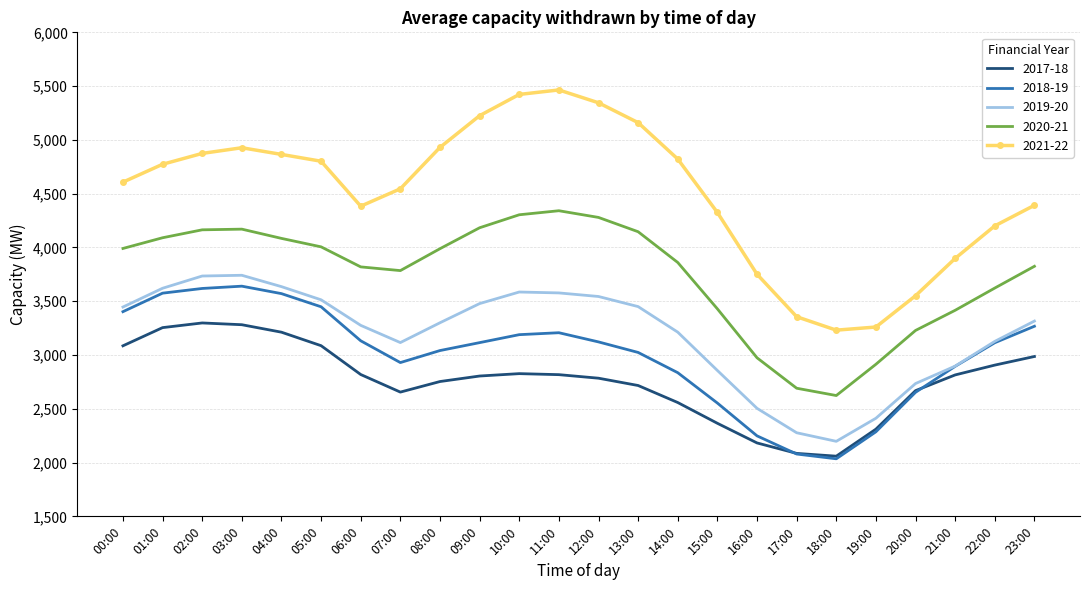

True or false: 2020-21 and 2019-20 cross at least once.

False